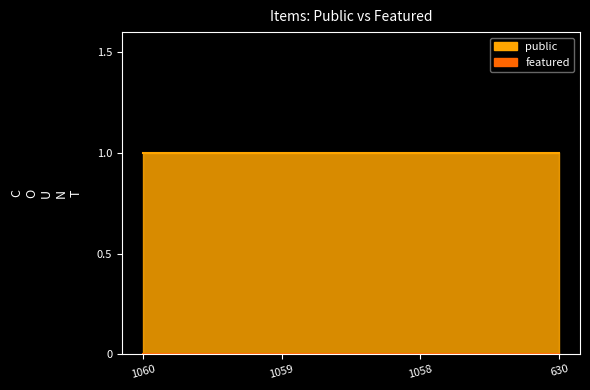

What is the greatest value displayed?

1